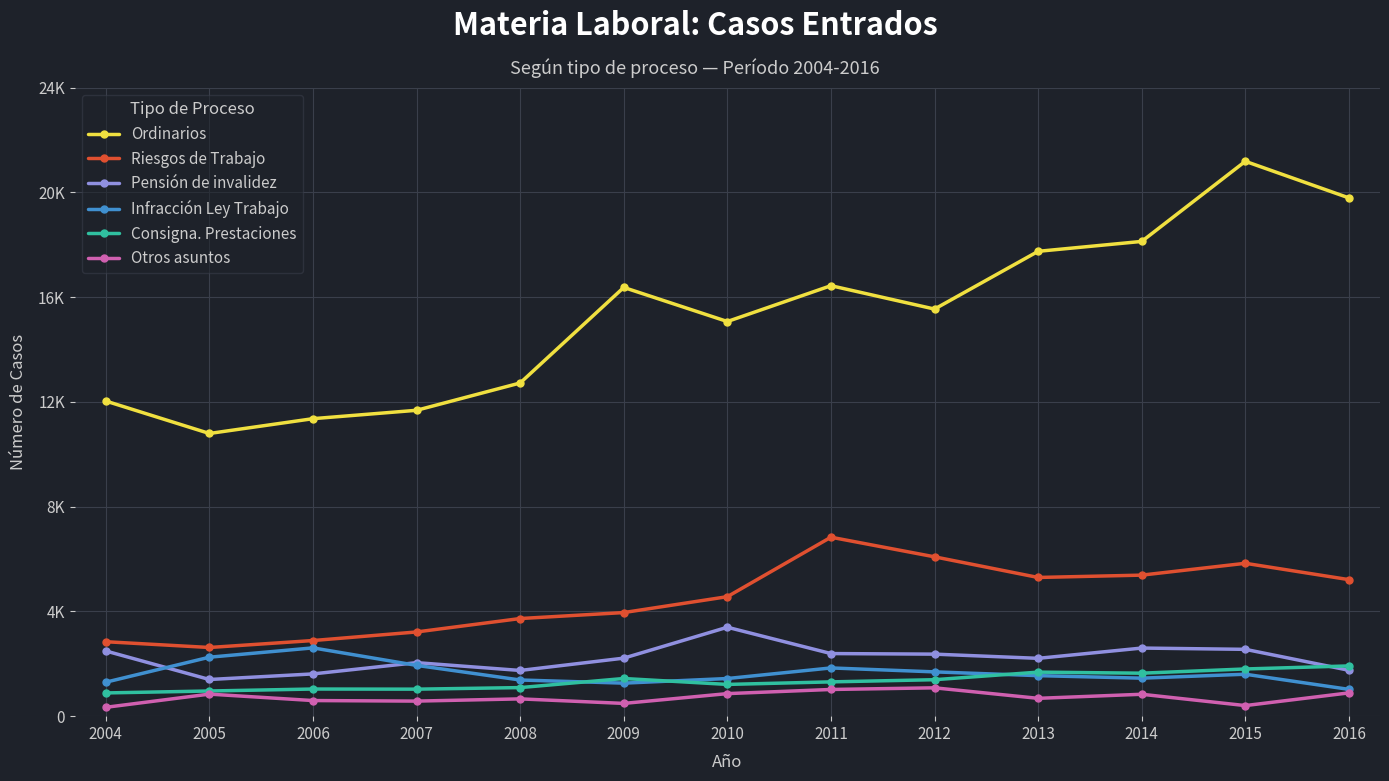

What is the sum of all Infracción Ley Trabajo values?

21327